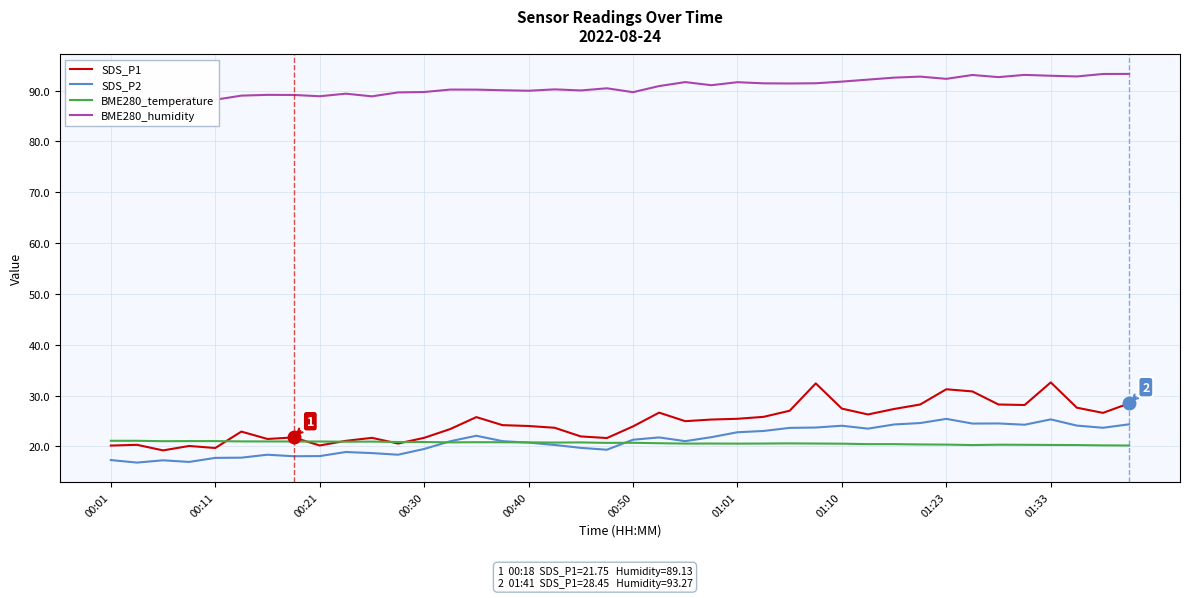

Which series has the largest total across all categories?

BME280_humidity